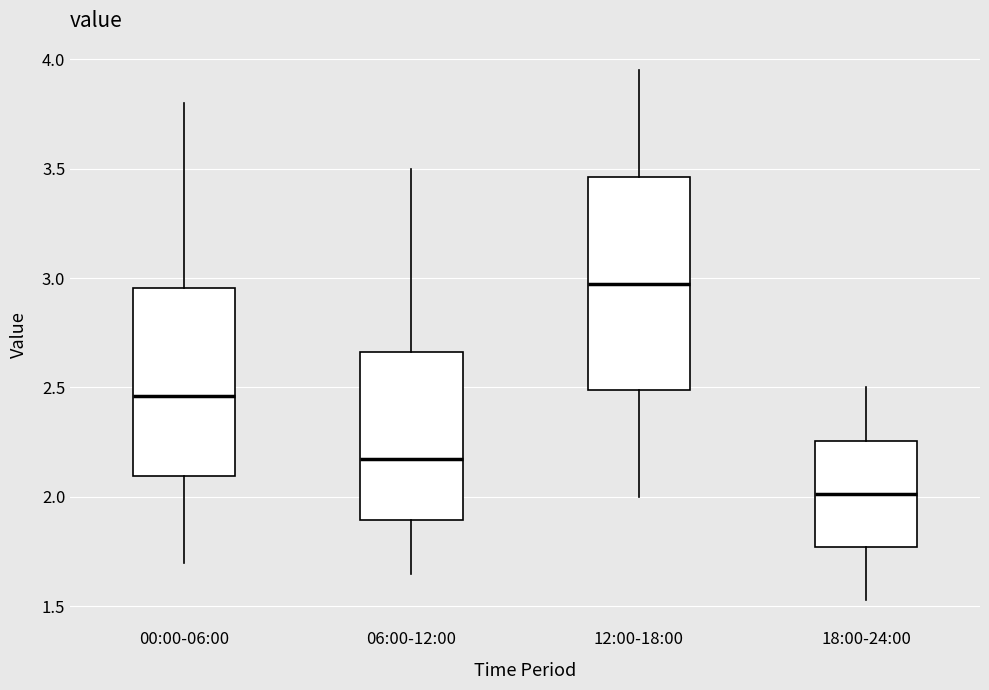

Where does the upper whisker of the box for 18:00-24:00 end on the y-axis? The values are not printed on the chart, so give them approximately, as read against the axis.

2.50